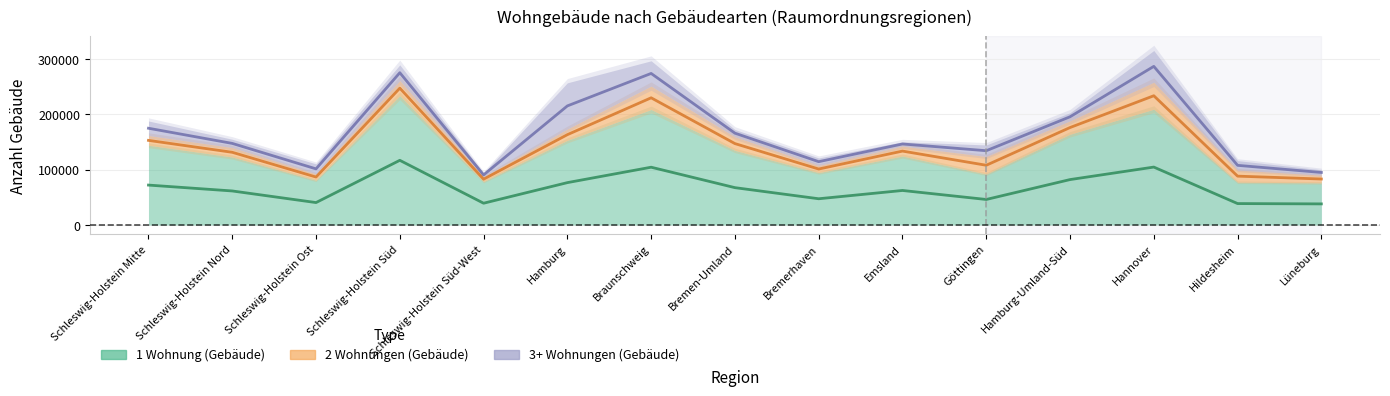

What is the value of the 1 Wohnung (Gebäude) point at the 9th from the left?

47310.0